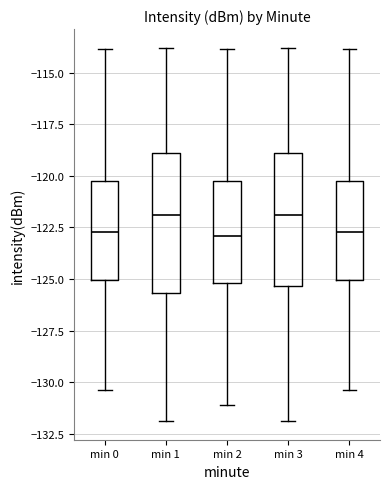

Reading left to right, read every box against the y-axis: the position of its median line, the range the box covers, and the ends of its whiskers. The values are not printed on the chart, so give them approximately, as read against the axis.

min 0: median -122.5, box -125.0 to -120.5, whiskers -130.5 to -114.0
min 1: median -122.0, box -125.5 to -119.0, whiskers -132.0 to -114.0
min 2: median -123.0, box -125.0 to -120.5, whiskers -131.0 to -114.0
min 3: median -122.0, box -125.5 to -119.0, whiskers -132.0 to -114.0
min 4: median -122.5, box -125.0 to -120.5, whiskers -130.5 to -114.0